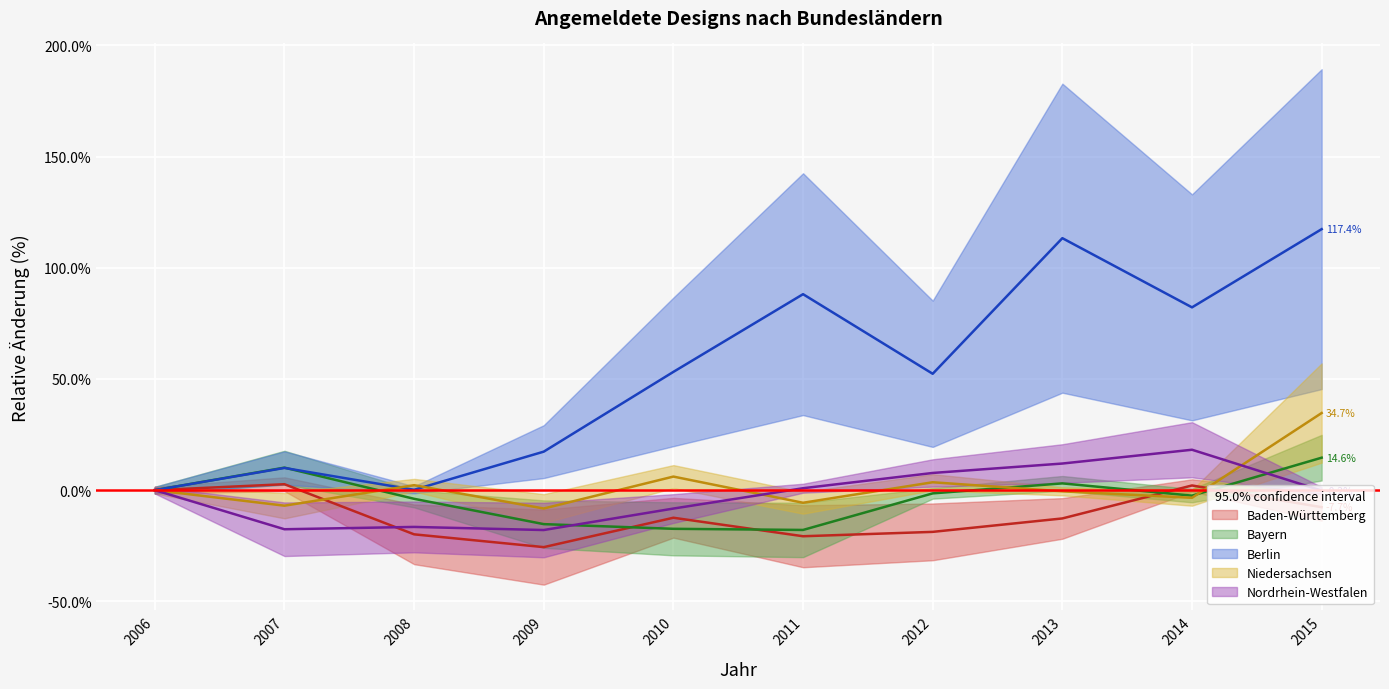

What is the greatest value displayed?

117.4